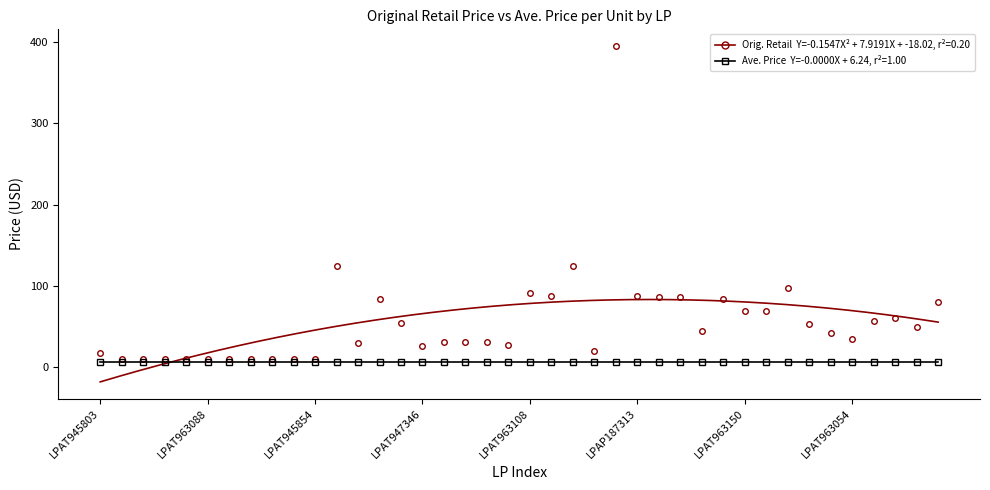

Which series changed the most between LPAT963108 and LPAP187313?

Orig. Retail